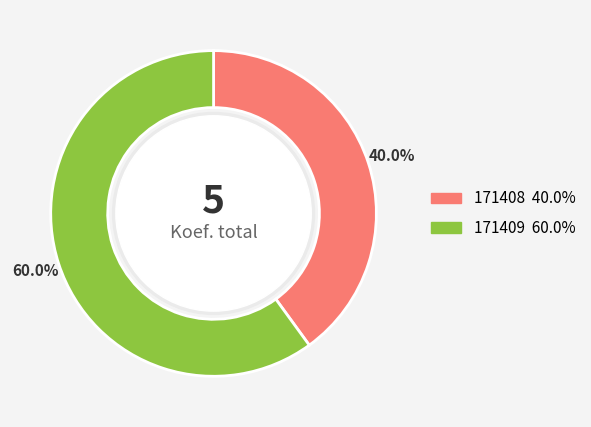

Which category has the biggest portion of the pie?

171409